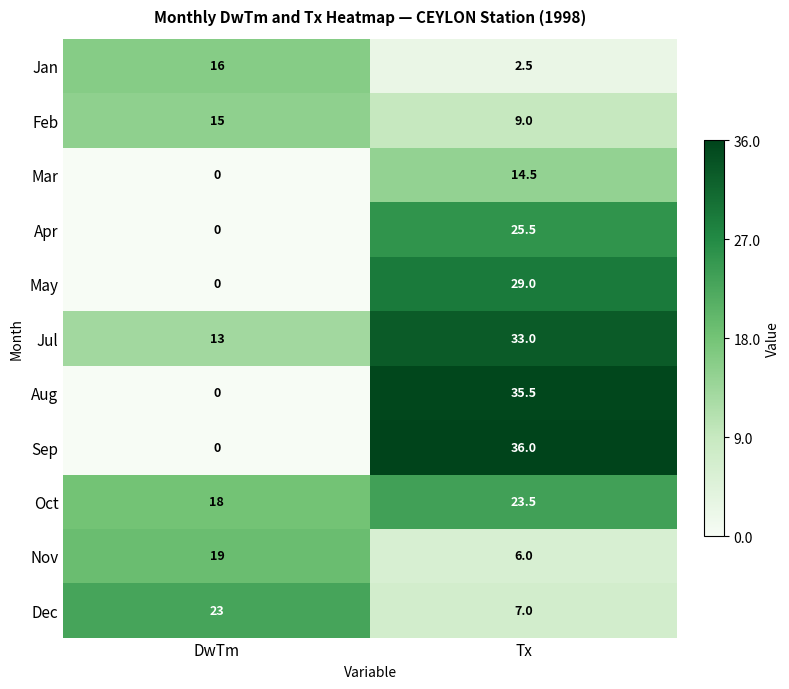

True or false: Aug has a value of 35.5 at Tx.

True